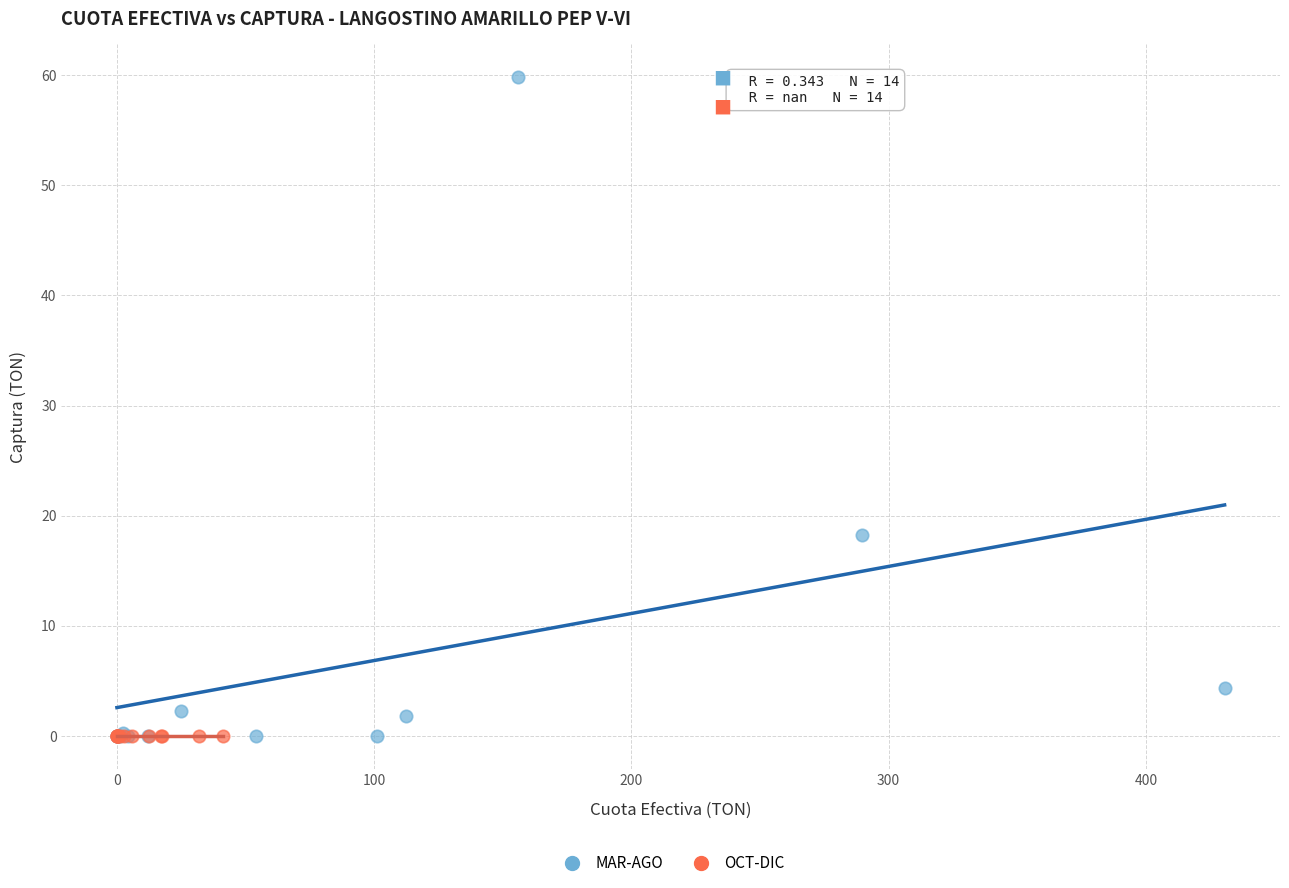

Which series contains the highest Y value?

MAR-AGO